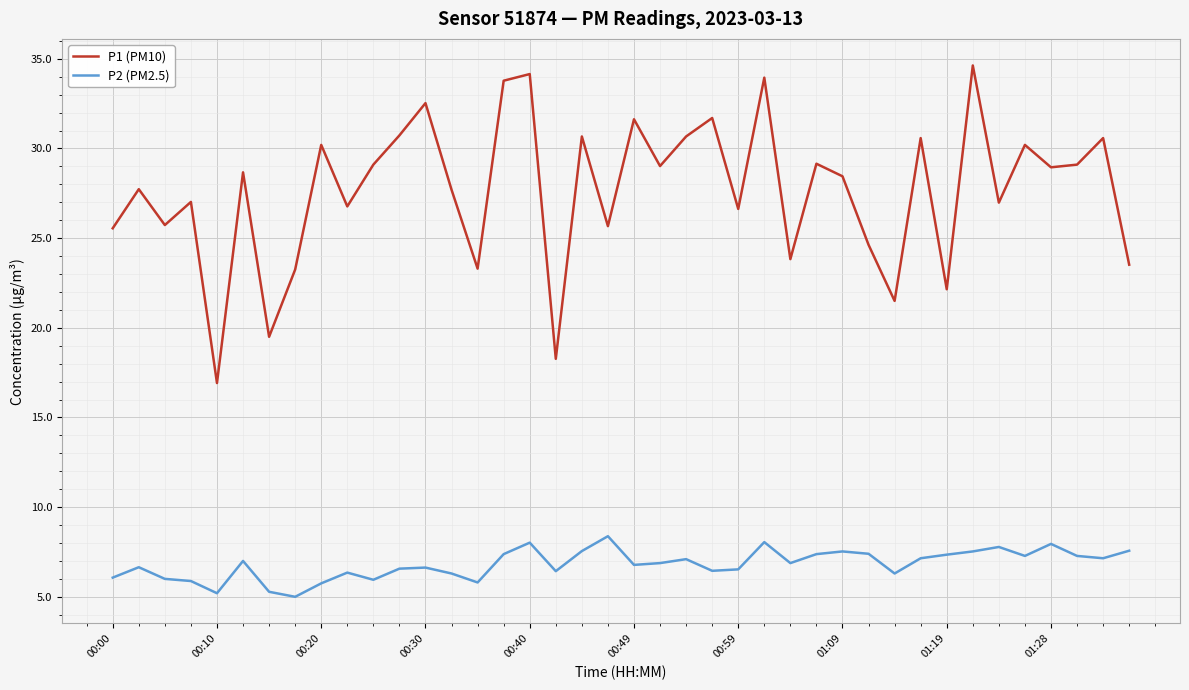

Which series has the largest total across all categories?

P1 (PM10)